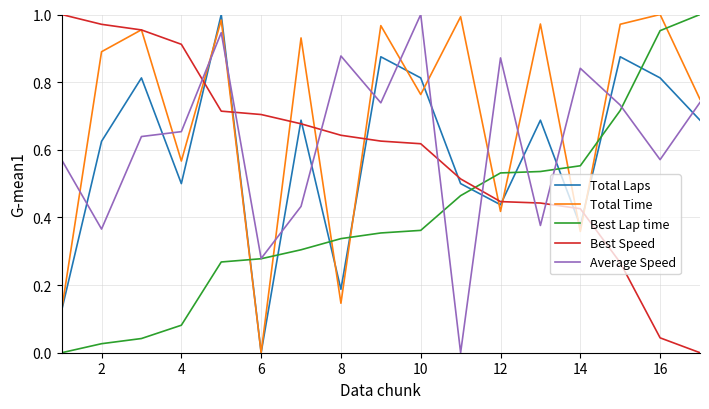

True or false: Best Speed and Total Laps intersect in this chart.

True